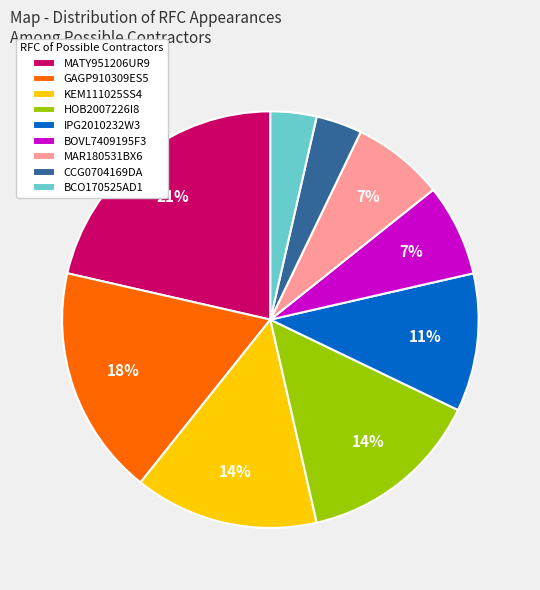

To the nearest percent, what is the combined percentage of BCO170525AD1 and MAR180531BX6?

11%